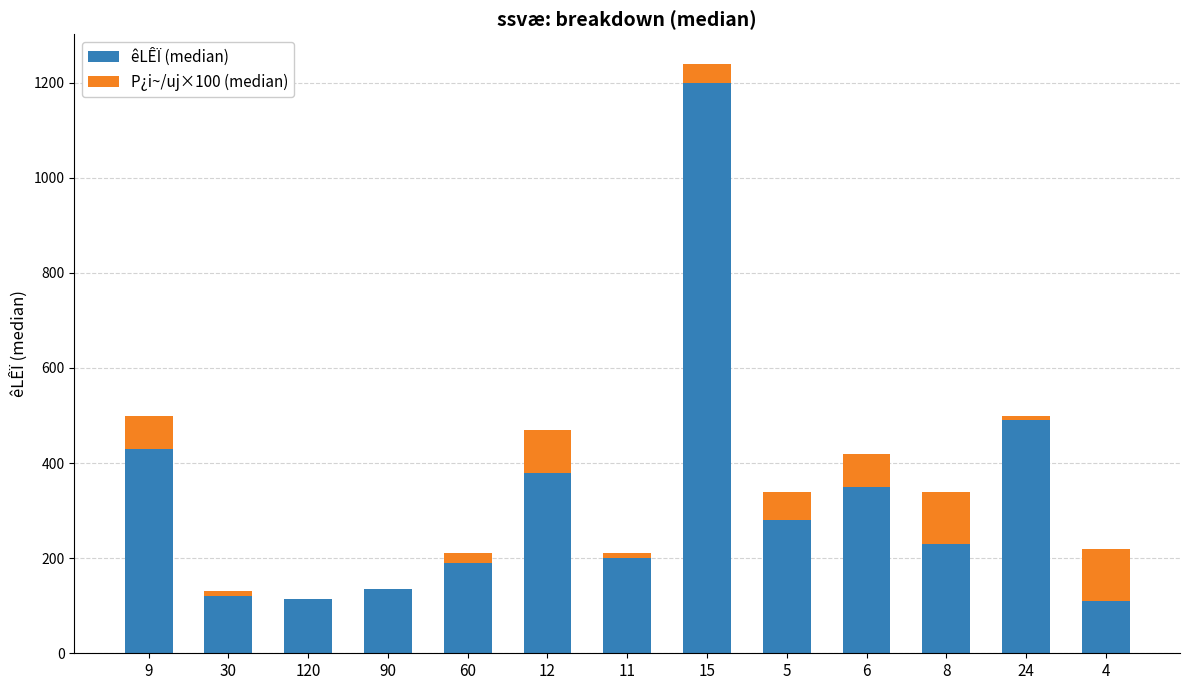

What is the total value across all series at 4?

220